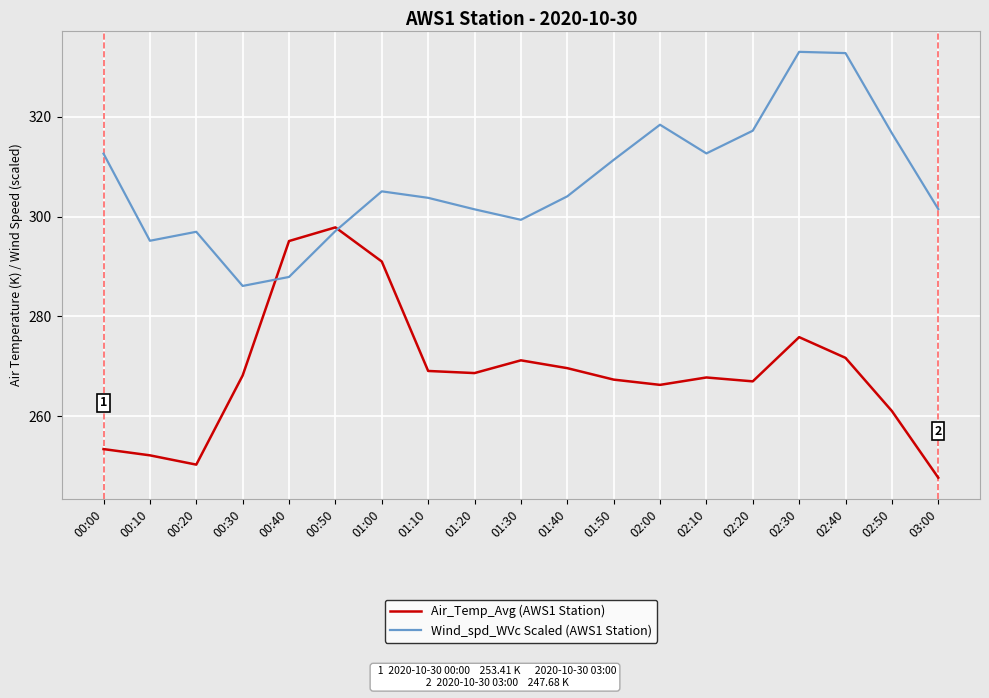

What position from the right is 02:30?

4